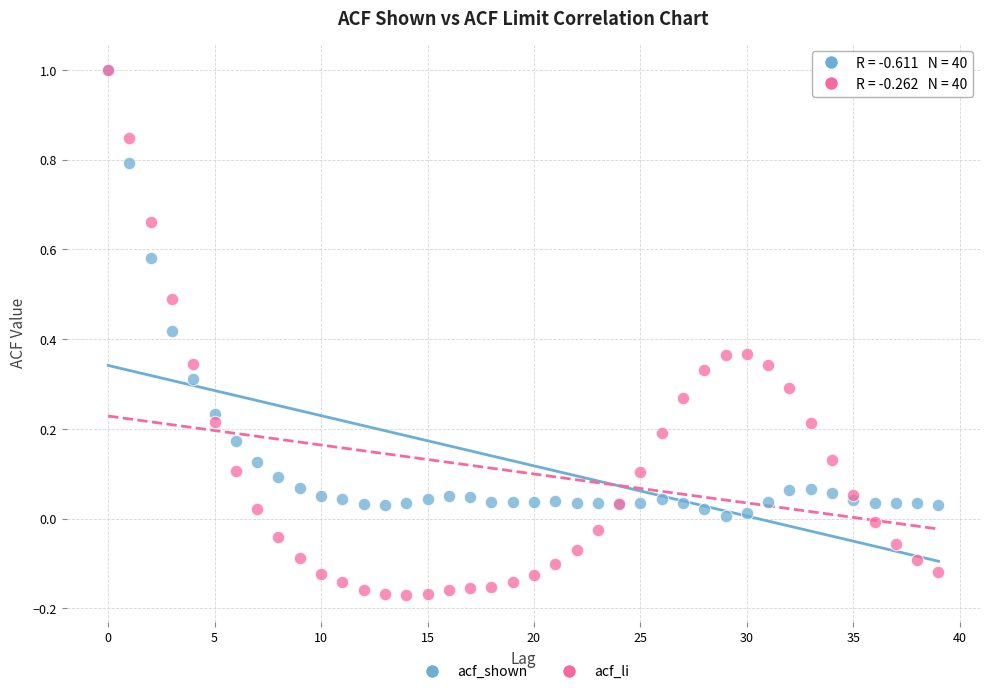

Which series reaches the minimum Y coordinate?

acf_li